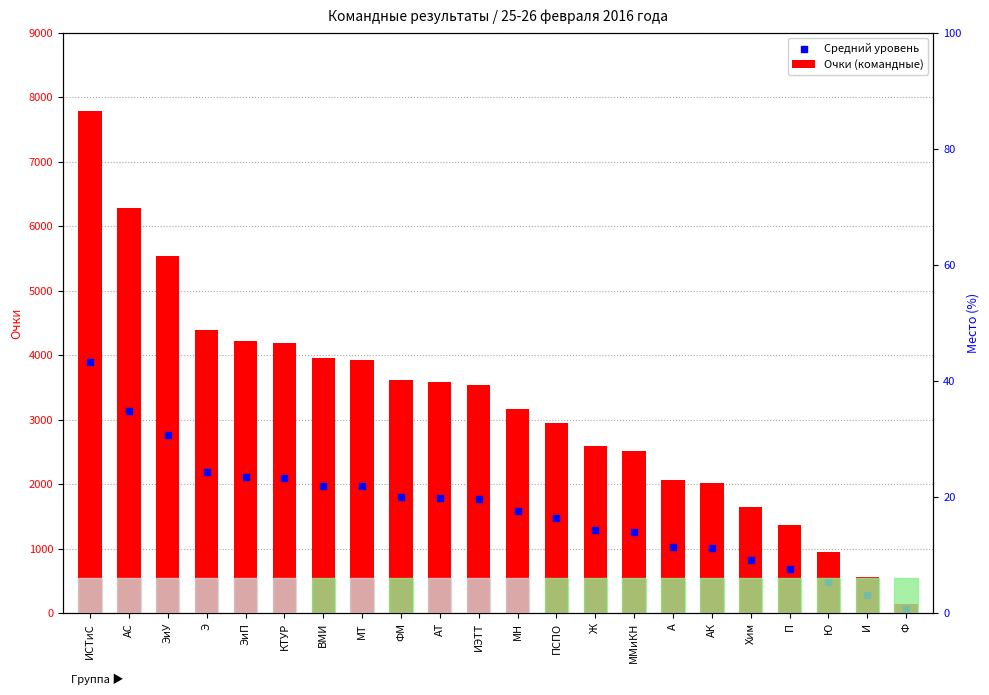

Is the value of Средний уровень at П greater than the value of Очки (командные) at ИЭТТ?

No